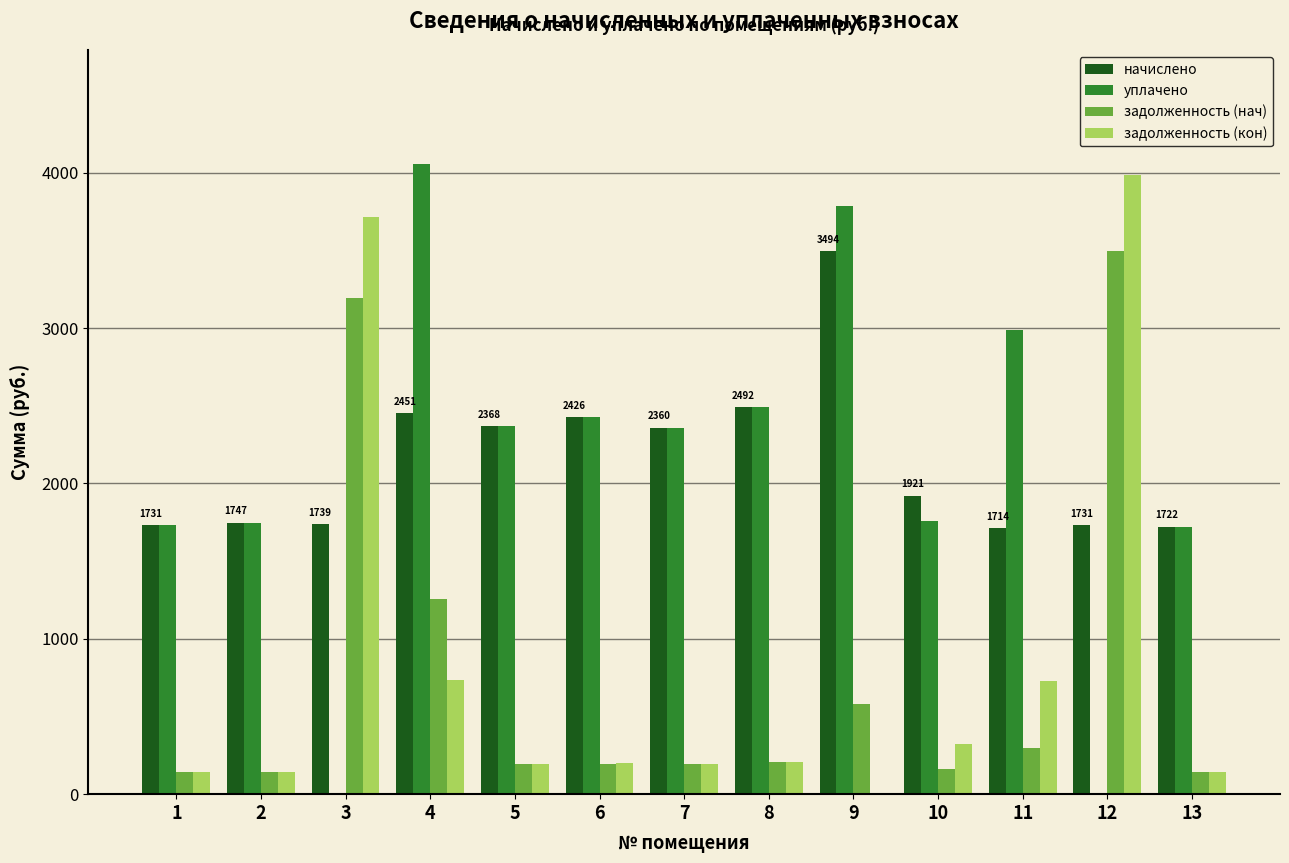

What is the approximate value of задолженность (кон) at 13?

143.5